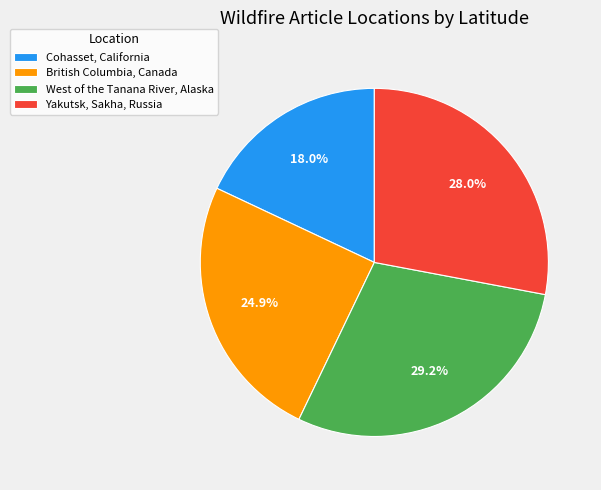

What percentage is the Cohasset, California slice, to the nearest percent?

18%